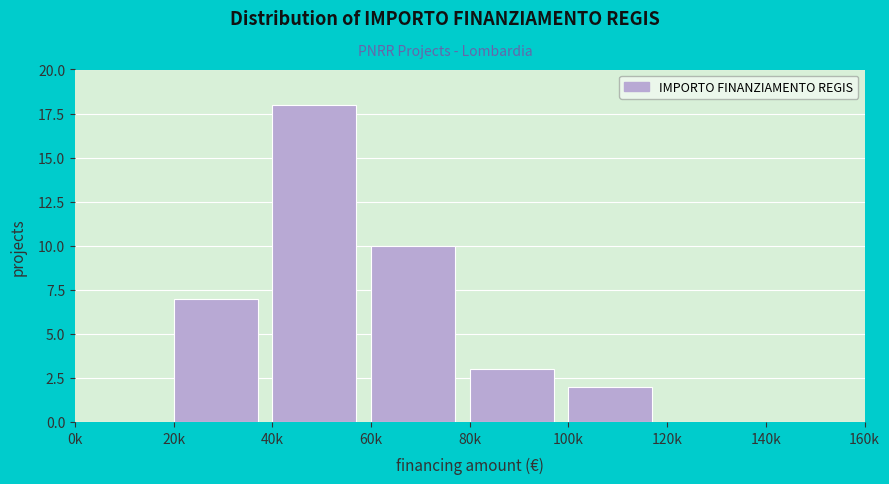

Reading left to right, transcribe all the data shown in this chart.

0k=0	20k=7	40k=18	60k=10	80k=3	100k=2	120k=0	140k=0